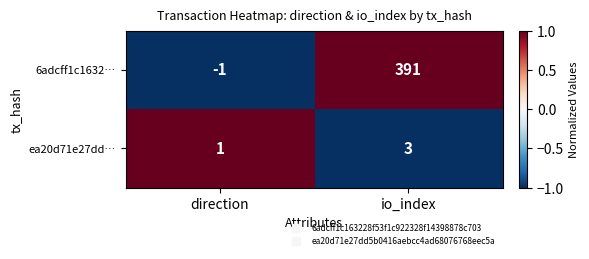

At which label does 6adcff1c1632… reach its peak?

io_index